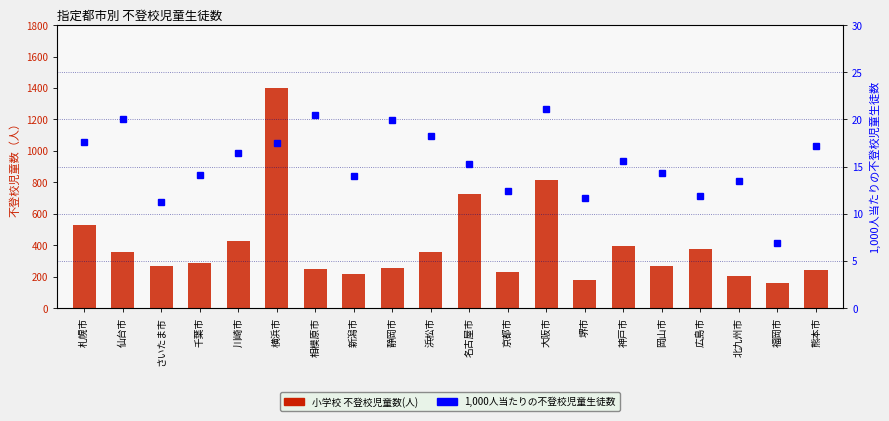

Does the chart contain stacked bars?

No